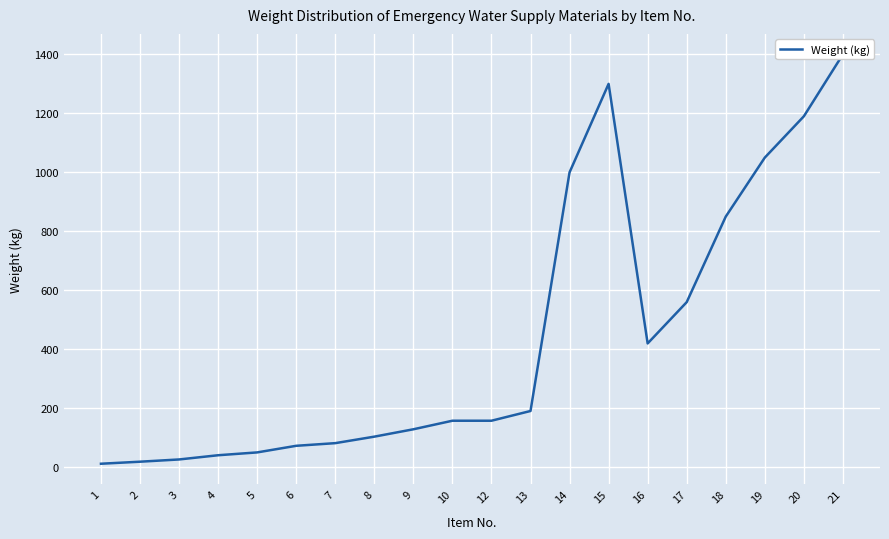

What is the difference between the second highest and second lowest values?

1280.9